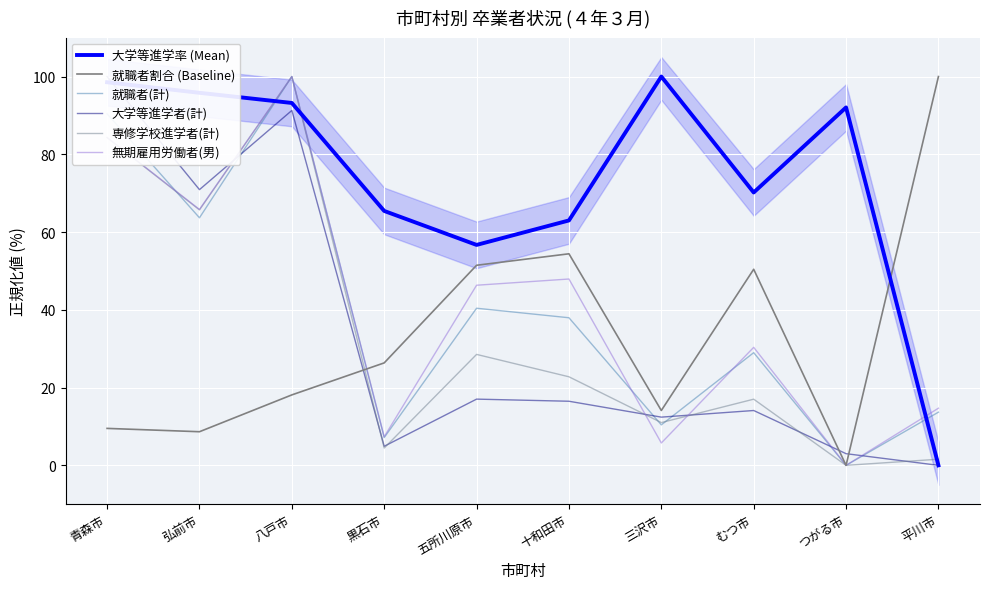

What is the difference between the maximum and minimum values in the 専修学校進学者(計) series?

100.0